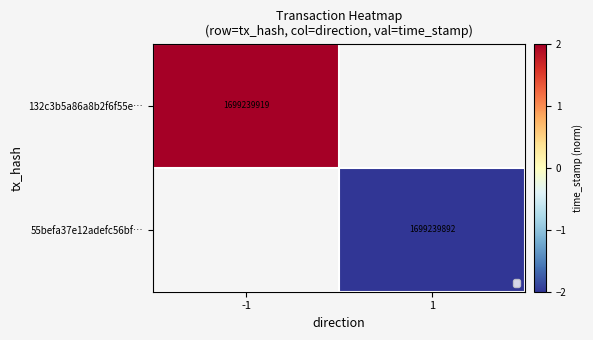

The value of 55befa37e12adefc56bf… at 1 is 1094074249. True or false?

False